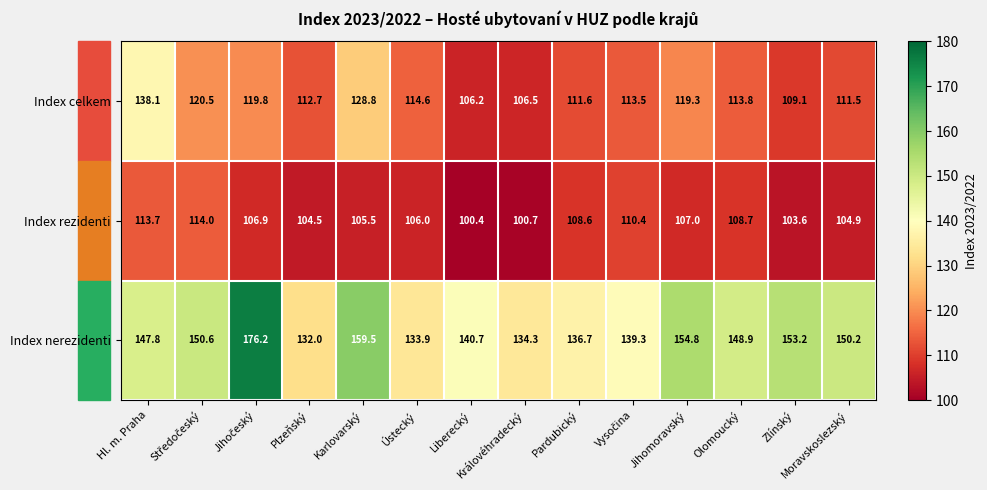

At which category does the chart reach its minimum across all series?

Liberecký